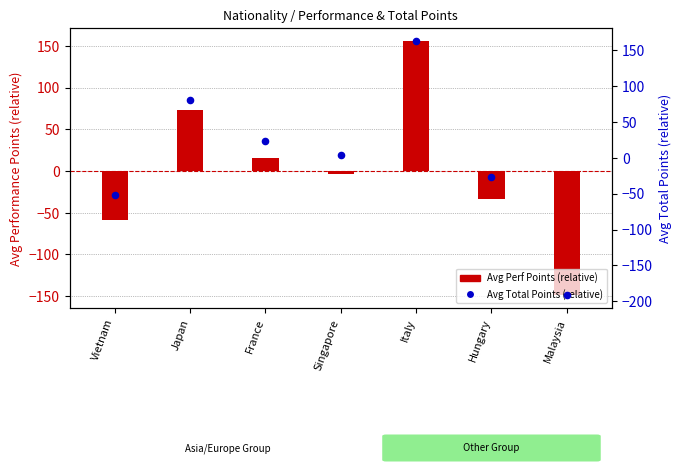

Which series contains the lowest Y value?

Avg Total Points (relative)